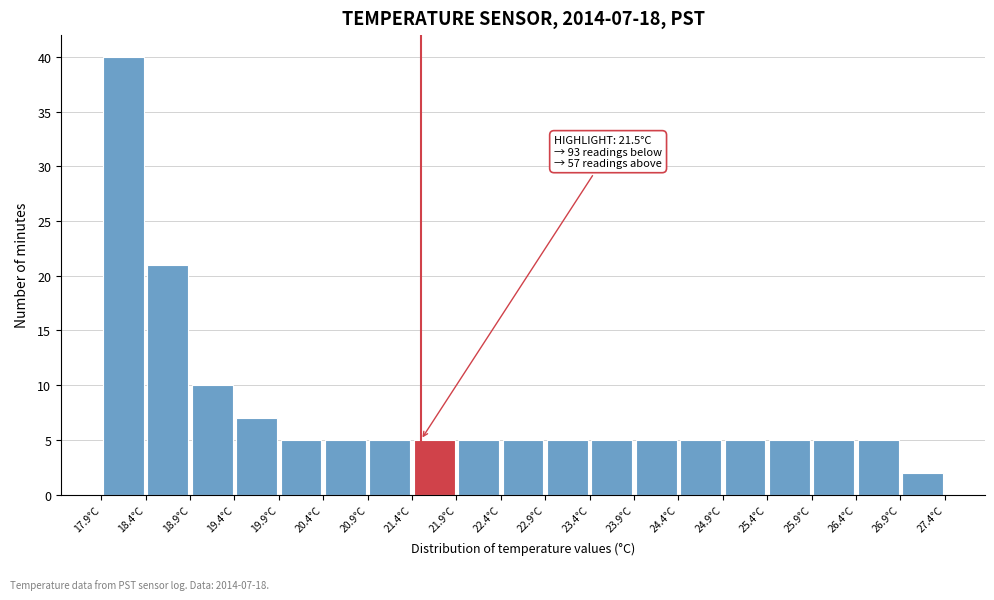

Which range on the x-axis has the tallest bar?

17.9 to 18.4